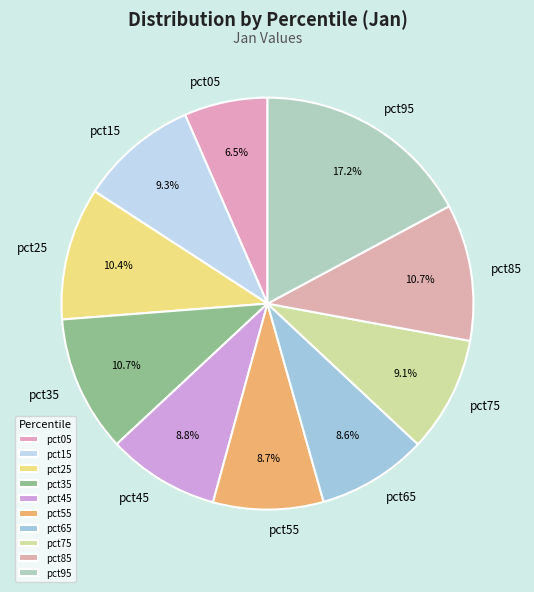

Is the sum of pct35 and pct05 greater than half?

No